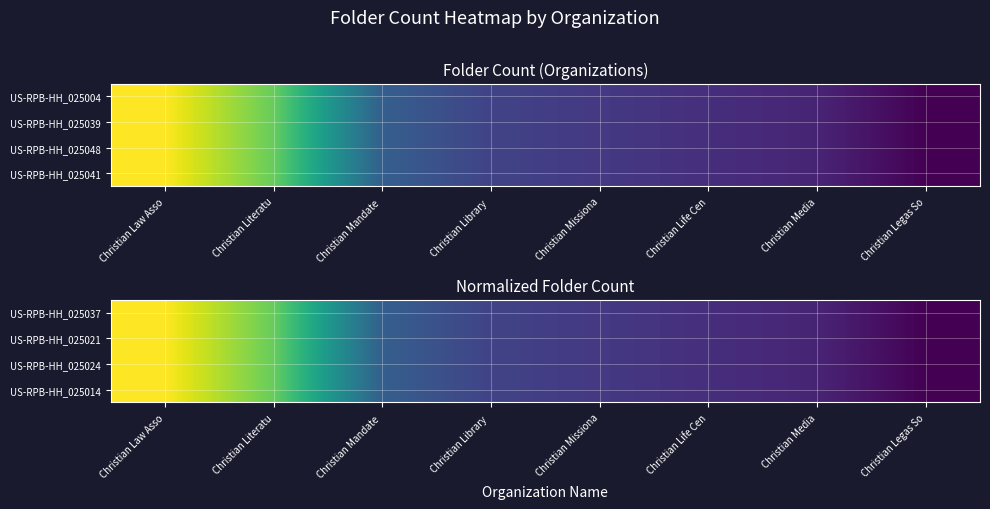

The value of US-RPB-HH_025037 at Christian Media is 0.0. True or false?

False